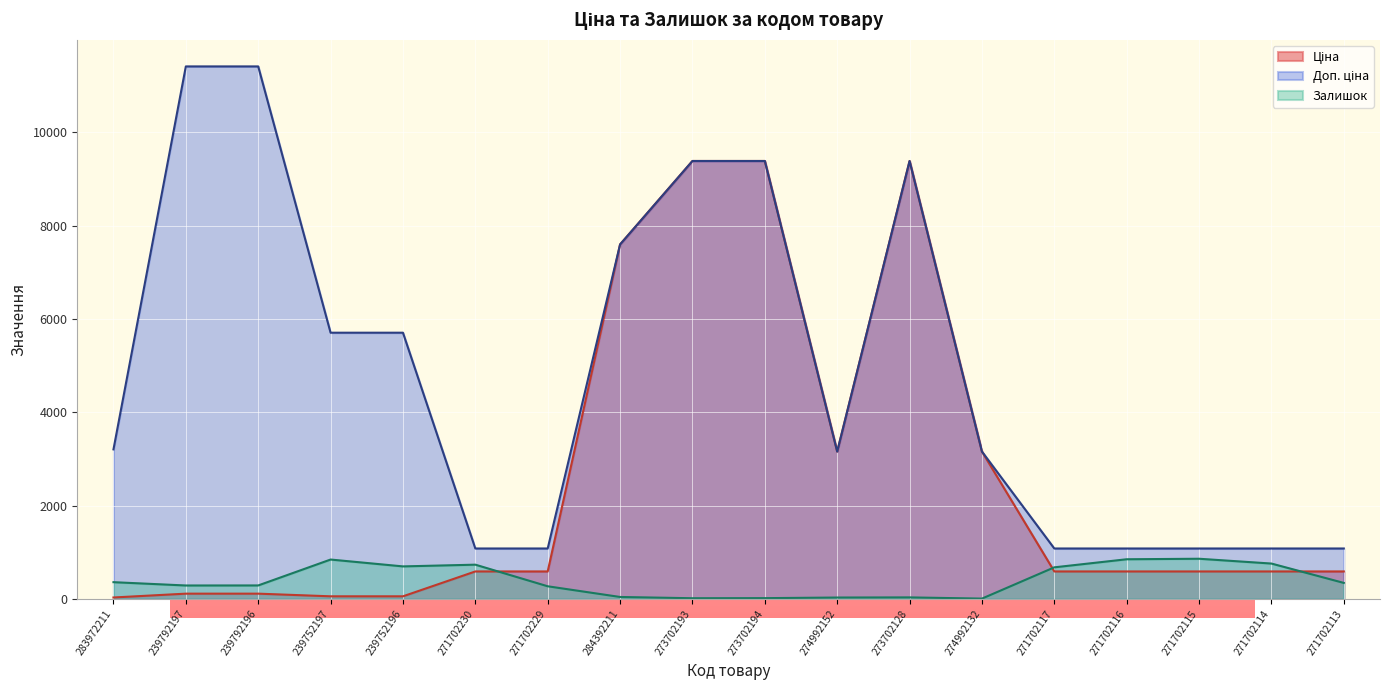

What is the sum of the Доп. ціна values at 239792197 and 239752196?

17115.0